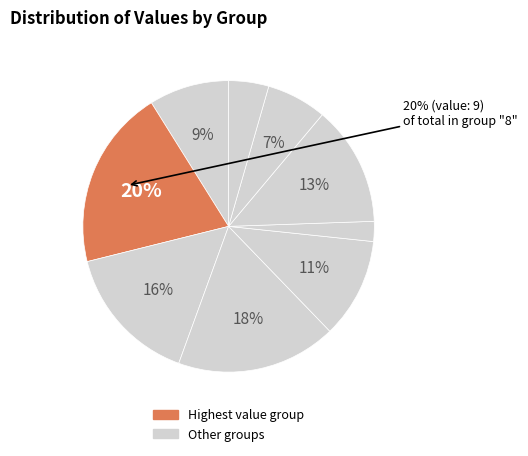

Count the number of slices in the pie.

9